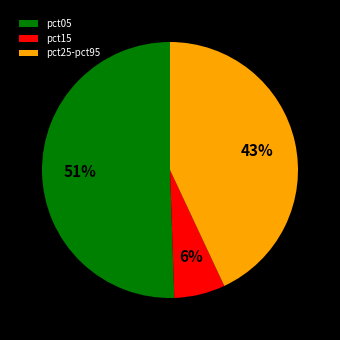

Which slice is the largest?

pct05